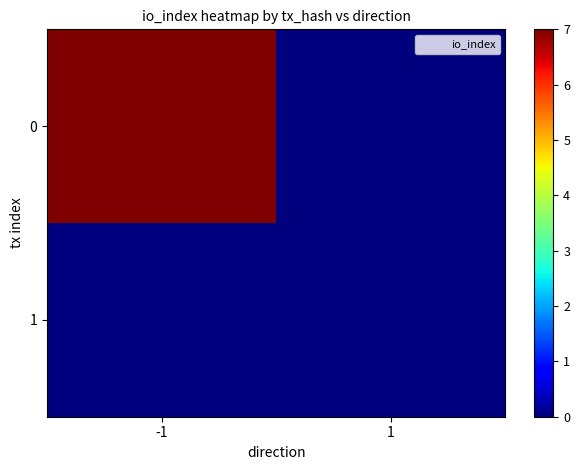

Reading left to right, extract all data points from this chart.

0: -1=7	1=0
1: -1=0	1=0